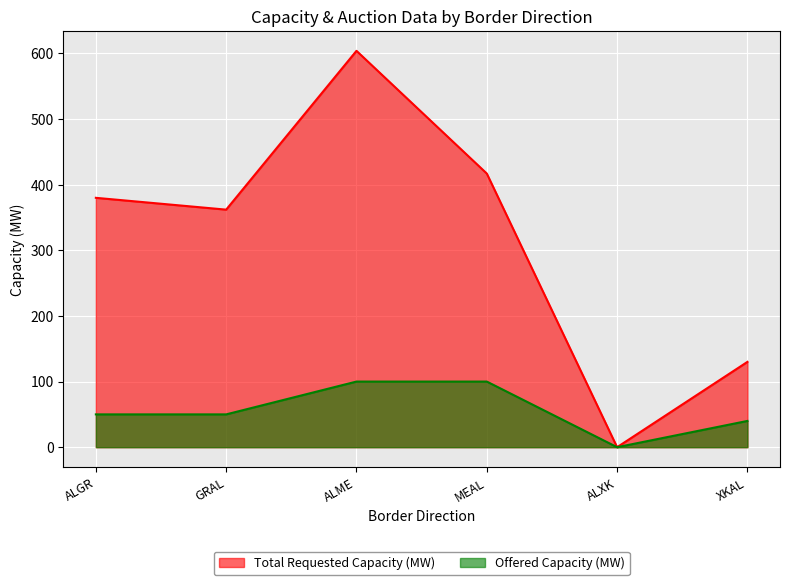

Where is Total Requested Capacity (MW) nearest to the value 302?

GRAL